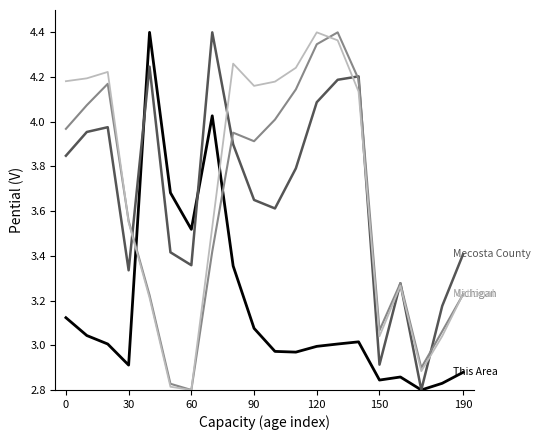

Is this an area chart (filled region under the line)?

No